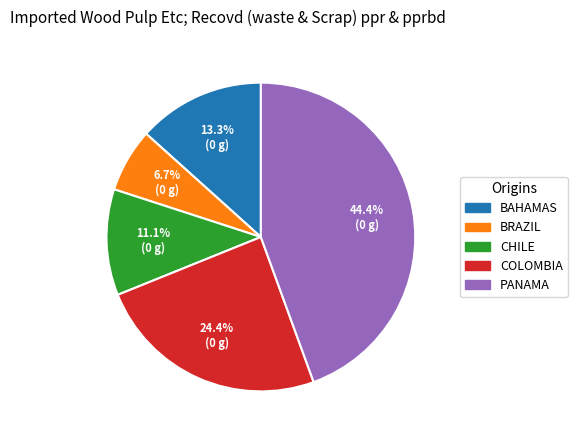

How much of the chart is everything except CHILE?

88.9%